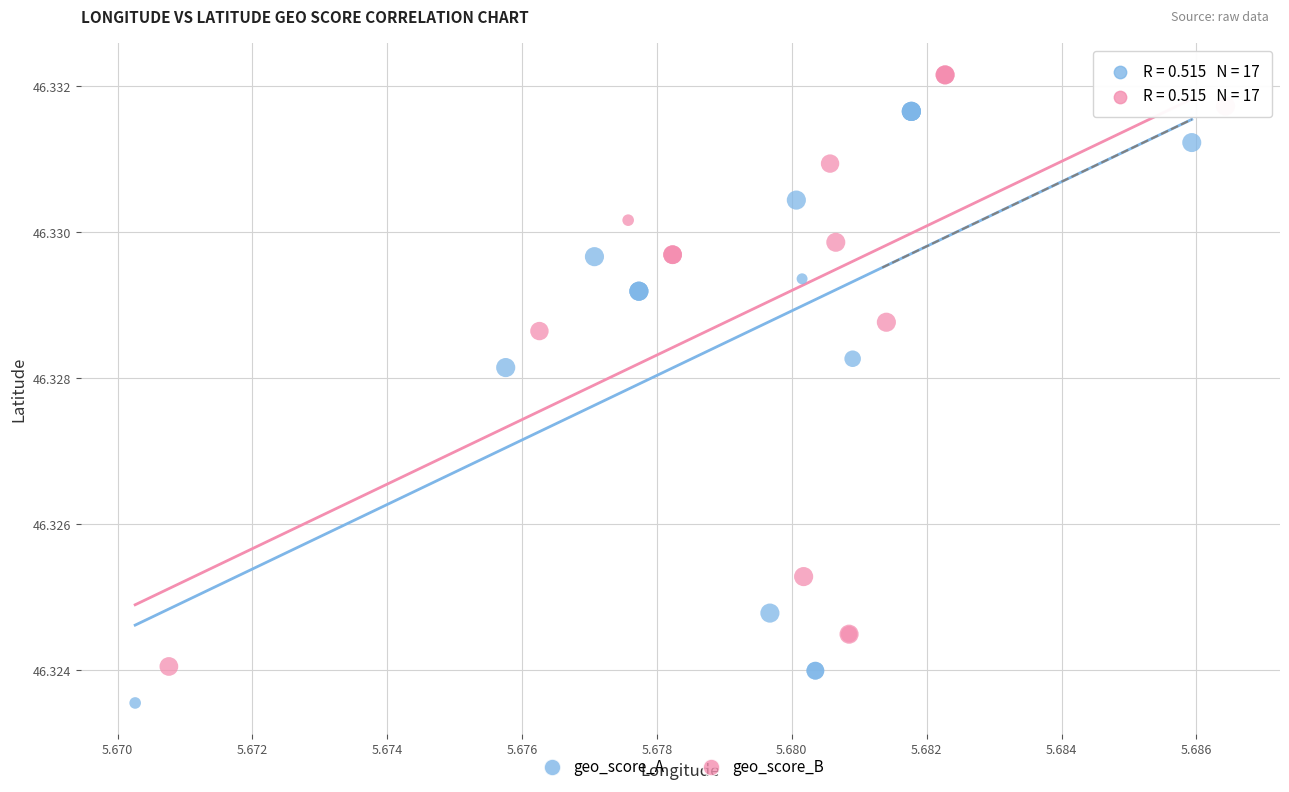

Which series reaches the maximum Y coordinate?

geo_score_B